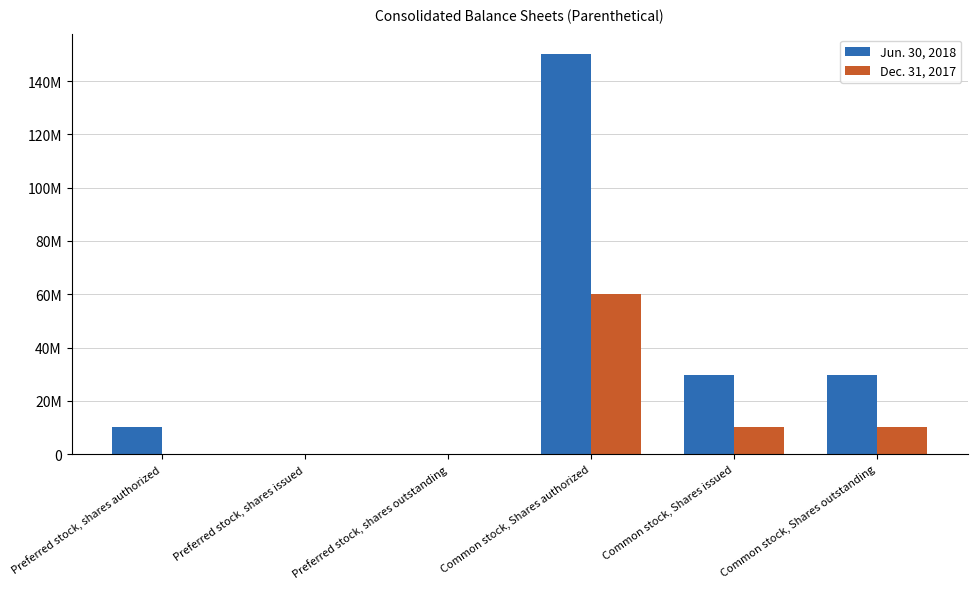

Are the bars horizontal?

No